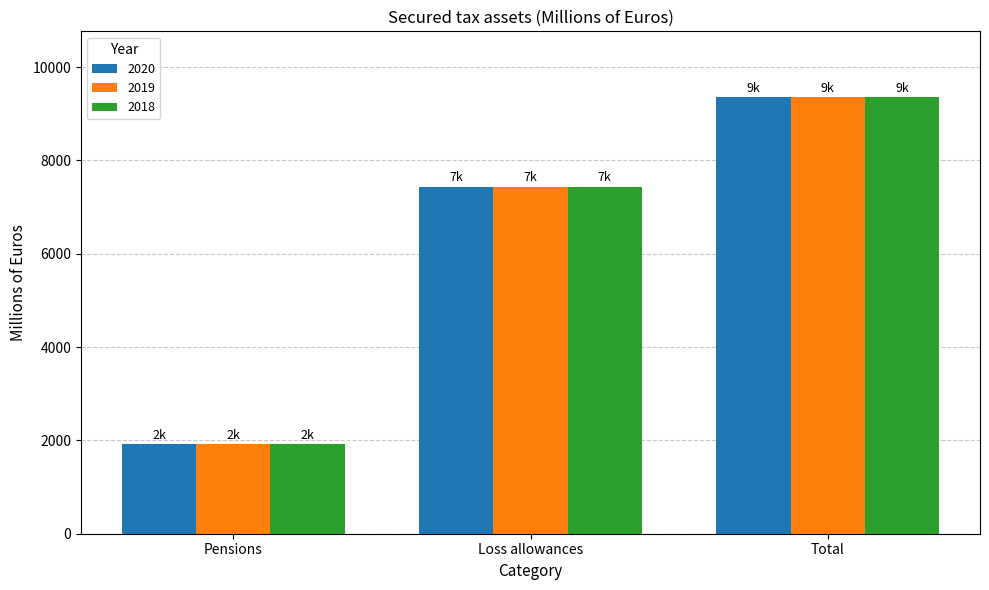

What is the sum of all 2019 values?

18726